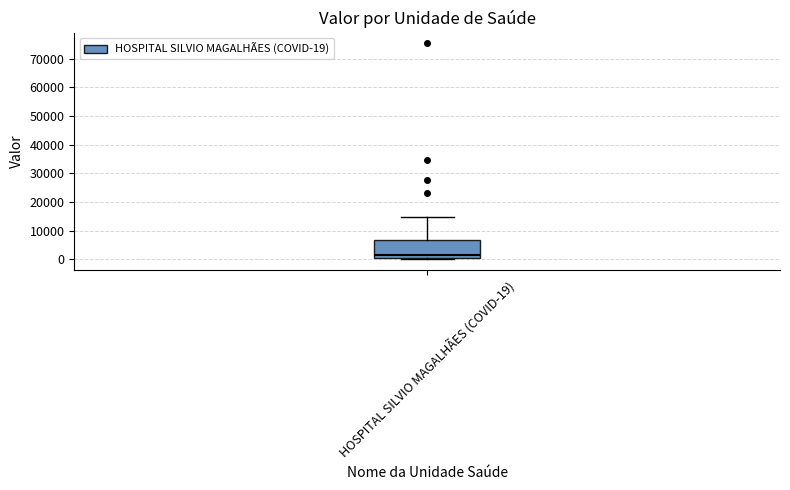

Read this box plot against the y-axis: the position of the median line, the range covered by the box, and the ends of both whiskers. The values are not printed on the chart, so give them approximately, as read against the axis.

median 1000 (just above the box's lower edge), box 1000 to 7000, whiskers 0 to 15000